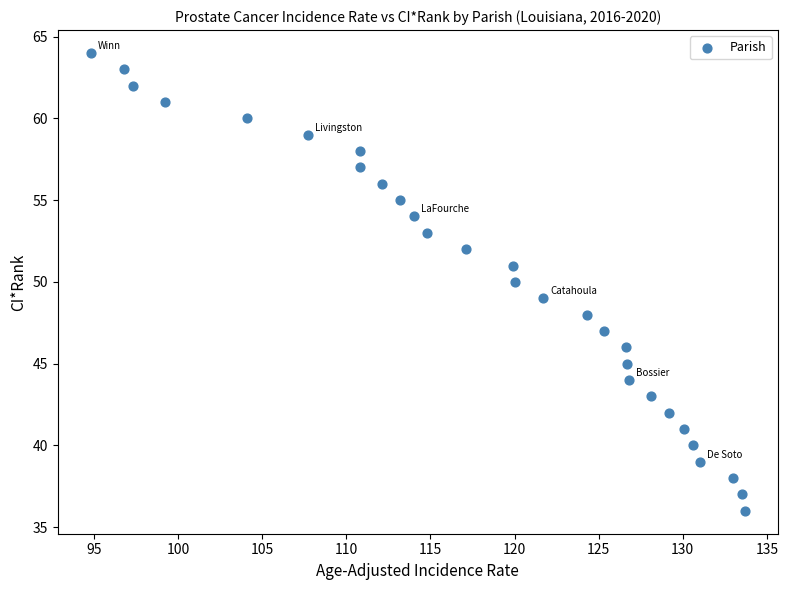

What is the range of Y values (max minus min)?

28